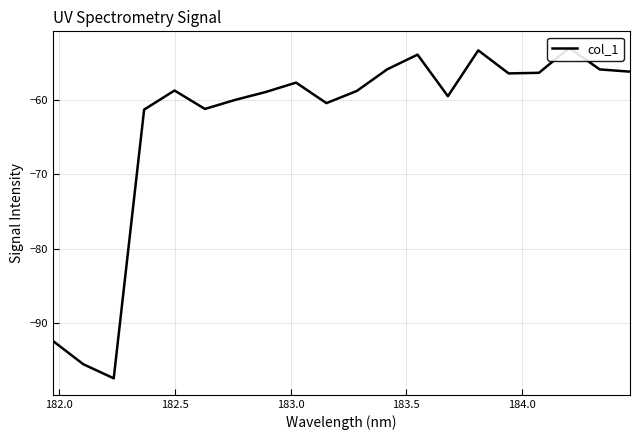

What is the value of the 7th point from the left?

-60.0